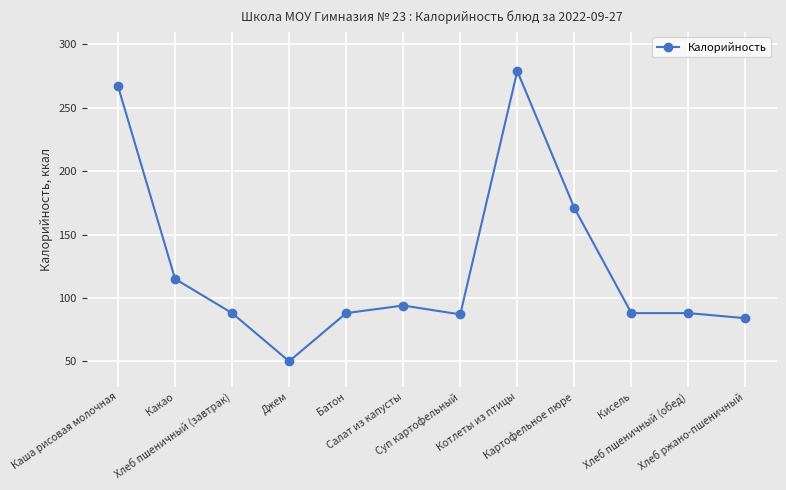

What is the smallest value displayed?

50